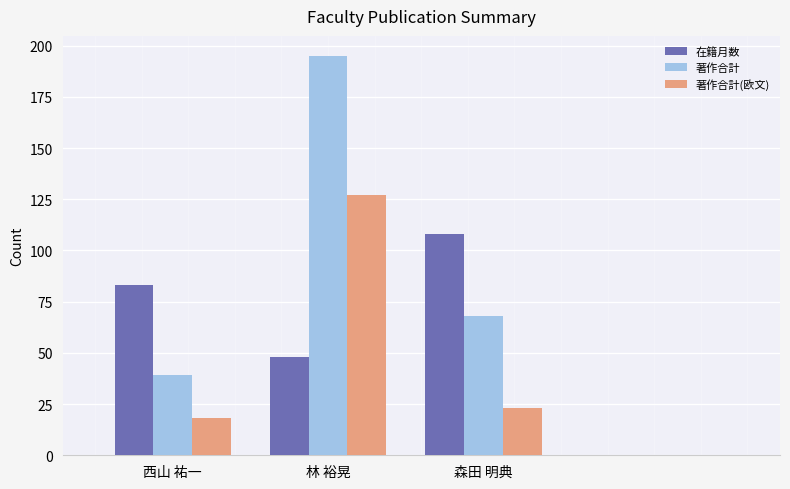

Rank the series by their maximum value, from highest to lowest.

著作合計, 著作合計(欧文), 在籍月数